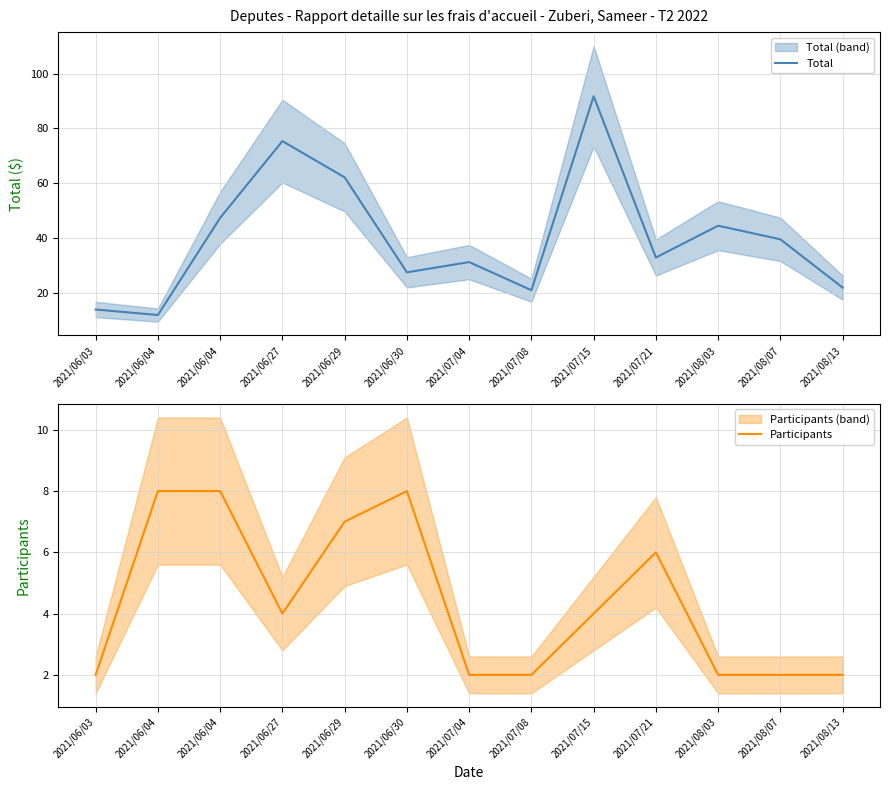

What is the label of the 2nd point from the right?

2021/08/07